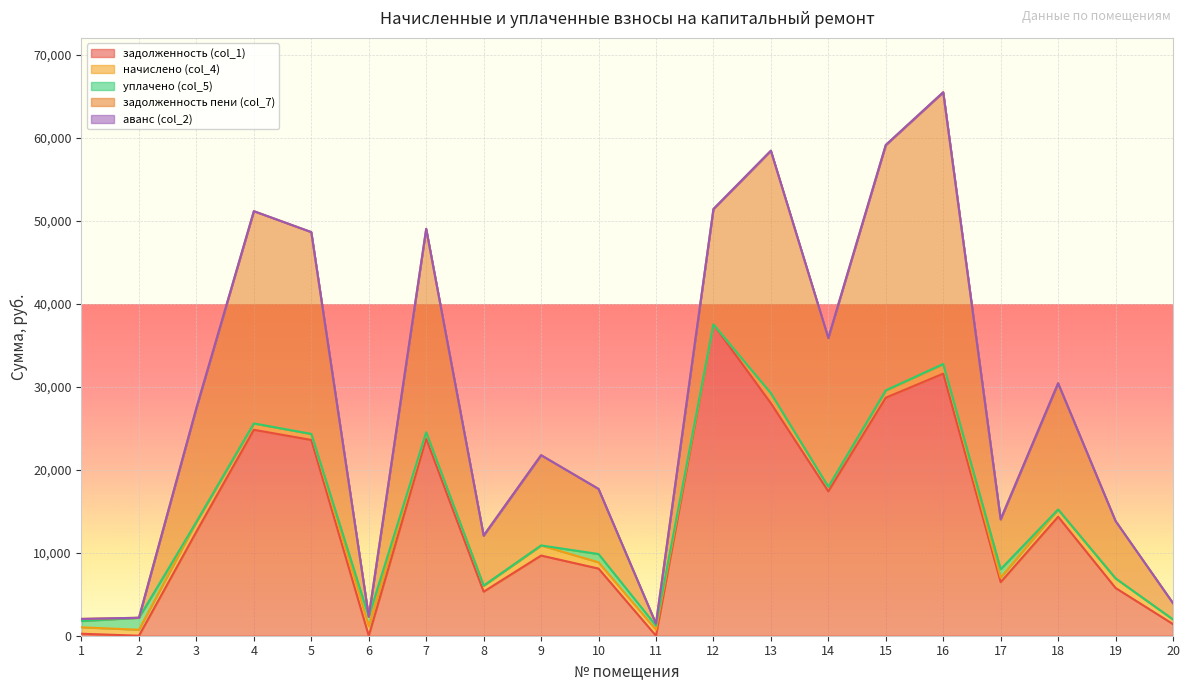

Is the value of начислено (col_4) at 7 greater than the value of аванс (col_2) at 5?

Yes